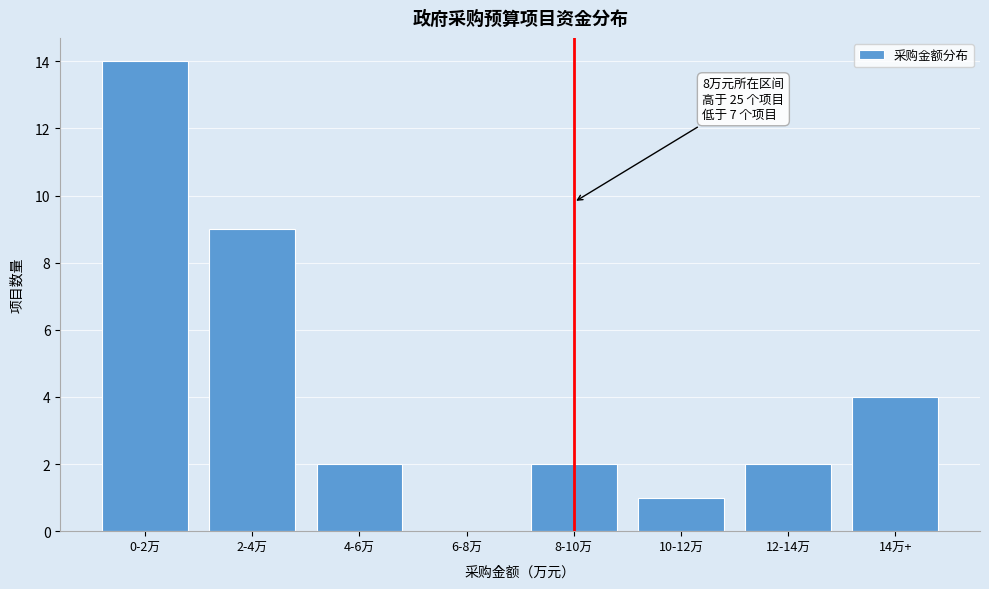

Reading left to right, what are all the values shown in this chart?

0-2万=14	2-4万=9	4-6万=2	6-8万=0	8-10万=2	10-12万=1	12-14万=2	14万+=4